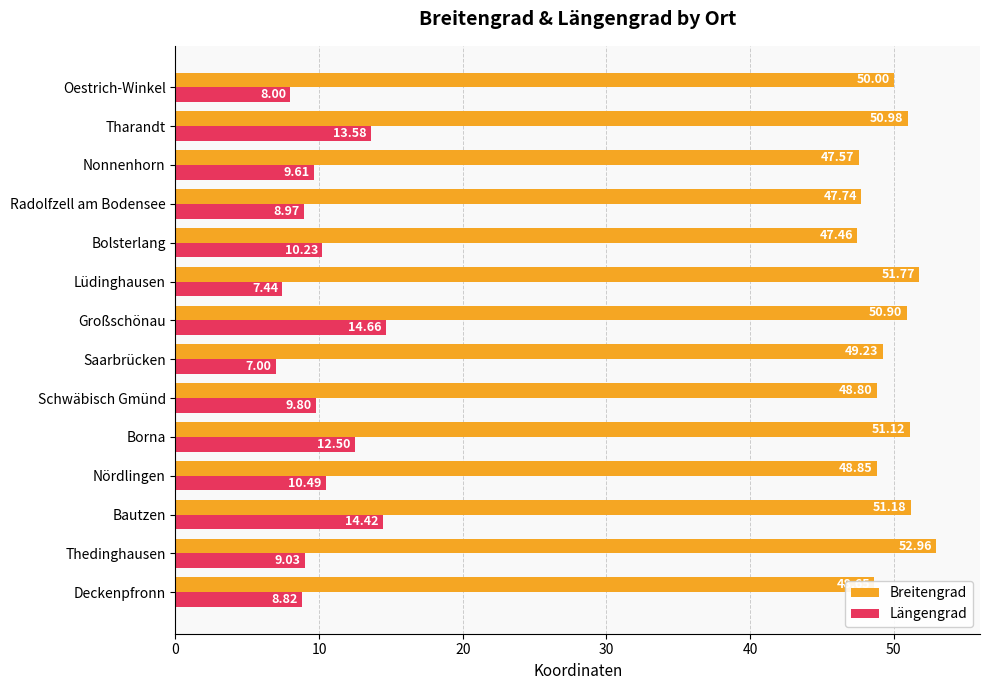

Count the number of categories in the chart.

14